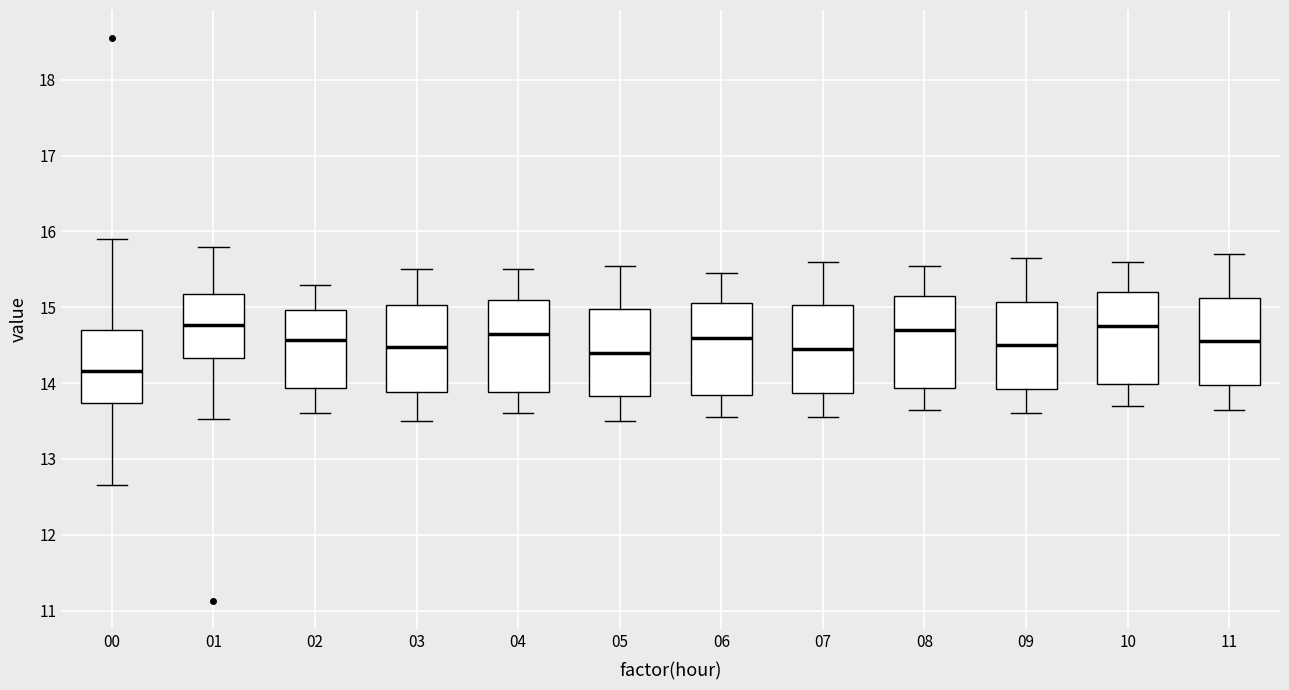

Reading left to right, transcribe this box plot: for each box, give where its median line is, the range the box spans, and where its two whiskers end, as read against the y-axis. The values are not printed on the chart, so give them approximately, as read against the axis.

00: median 14.2, box 13.7 to 14.7, whiskers 12.7 to 15.9
01: median 14.8, box 14.3 to 15.2, whiskers 13.5 to 15.8
02: median 14.6, box 13.9 to 15.0, whiskers 13.6 to 15.3
03: median 14.5, box 13.9 to 15.0, whiskers 13.5 to 15.5
04: median 14.7, box 13.9 to 15.1, whiskers 13.6 to 15.5
05: median 14.4, box 13.8 to 15.0, whiskers 13.5 to 15.6
06: median 14.6, box 13.8 to 15.1, whiskers 13.6 to 15.5
07: median 14.5, box 13.9 to 15.0, whiskers 13.6 to 15.6
08: median 14.7, box 13.9 to 15.2, whiskers 13.7 to 15.6
09: median 14.5, box 13.9 to 15.1, whiskers 13.6 to 15.7
10: median 14.8, box 14.0 to 15.2, whiskers 13.7 to 15.6
11: median 14.6, box 14.0 to 15.1, whiskers 13.7 to 15.7